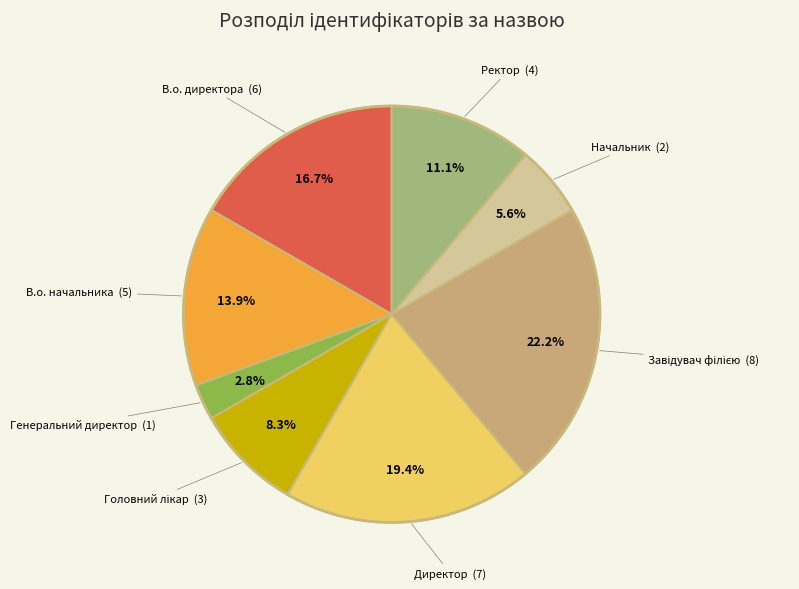

How many slices are in this pie chart?

8